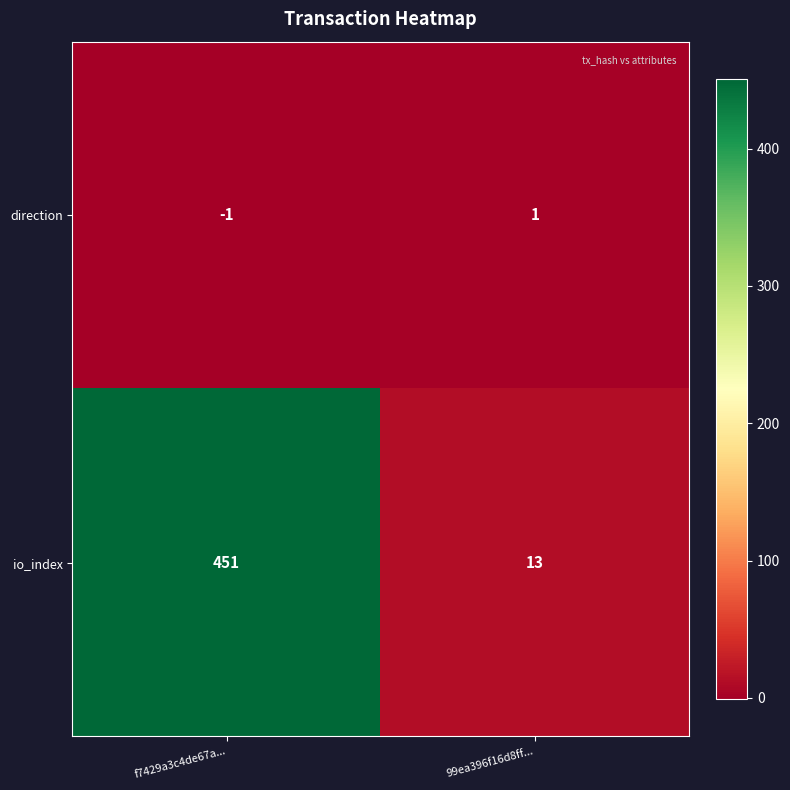

Reading left to right, what are all the values shown in this chart?

direction: f7429a3c4de67a...=-1	99ea396f16d8ff...=1
io_index: f7429a3c4de67a...=451	99ea396f16d8ff...=13